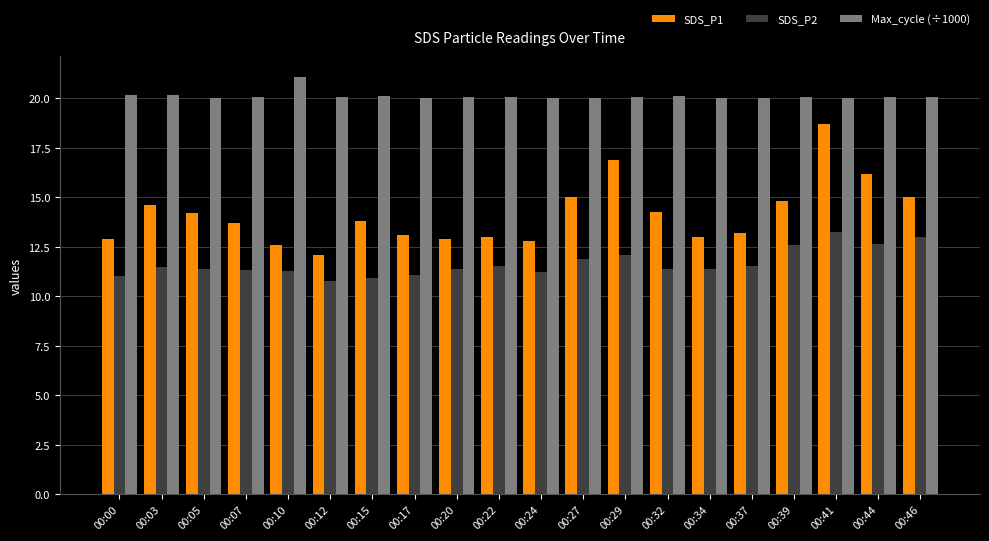

How many distinct data groups are displayed?

3